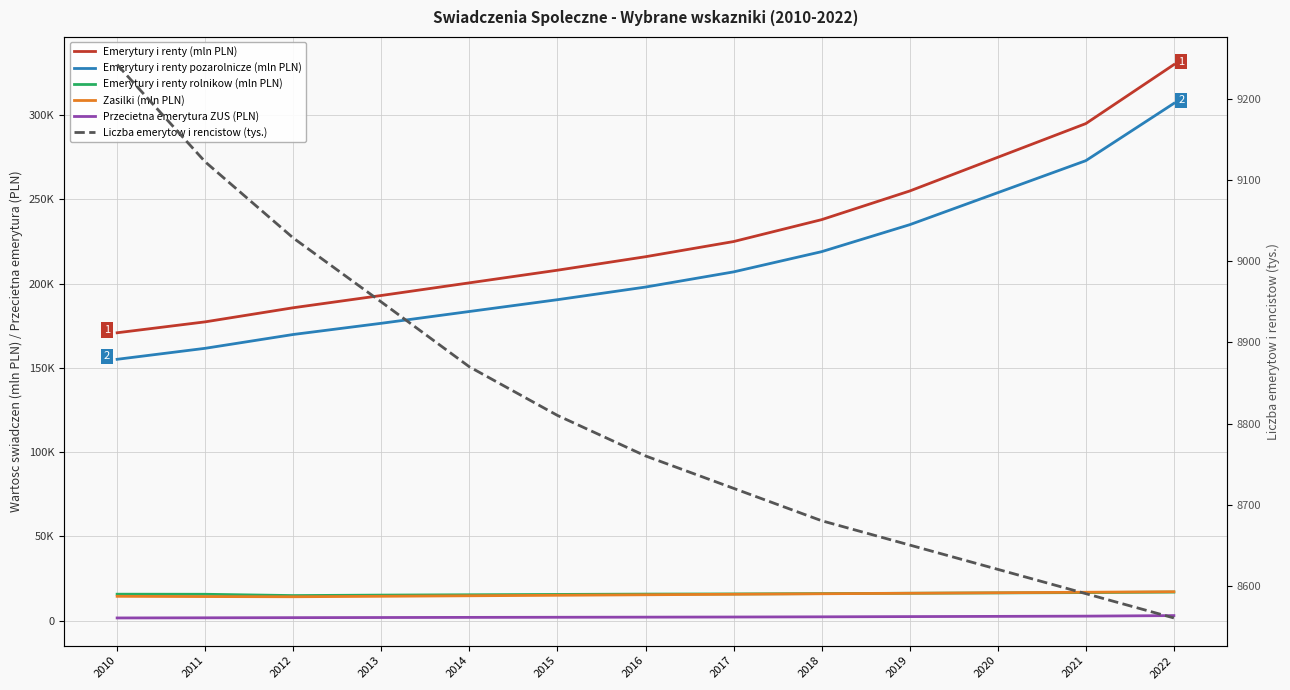

True or false: Liczba emerytow i rencistow (tys.) and Emerytury i renty (mln PLN) cross at least once.

False